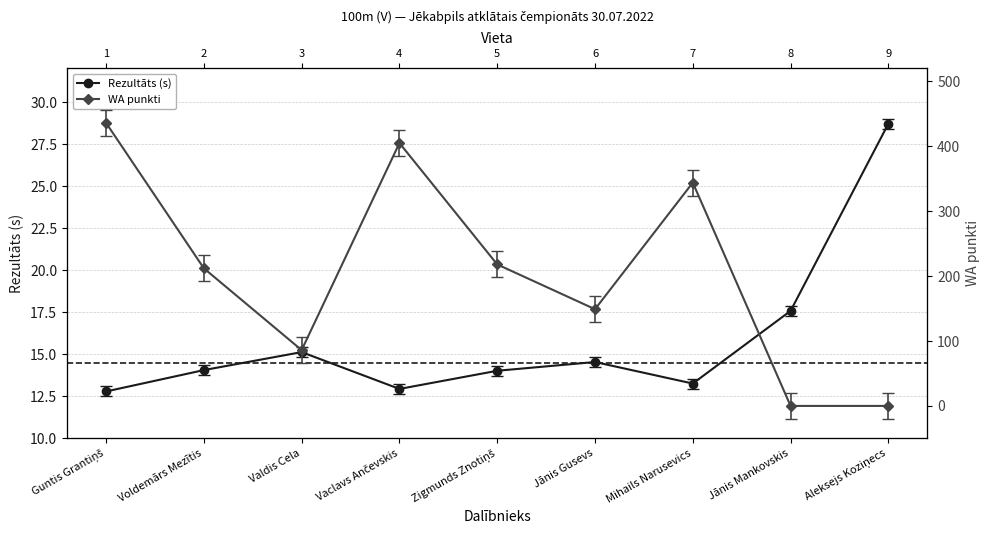

What position from the right is Jānis Mankovskis?

2